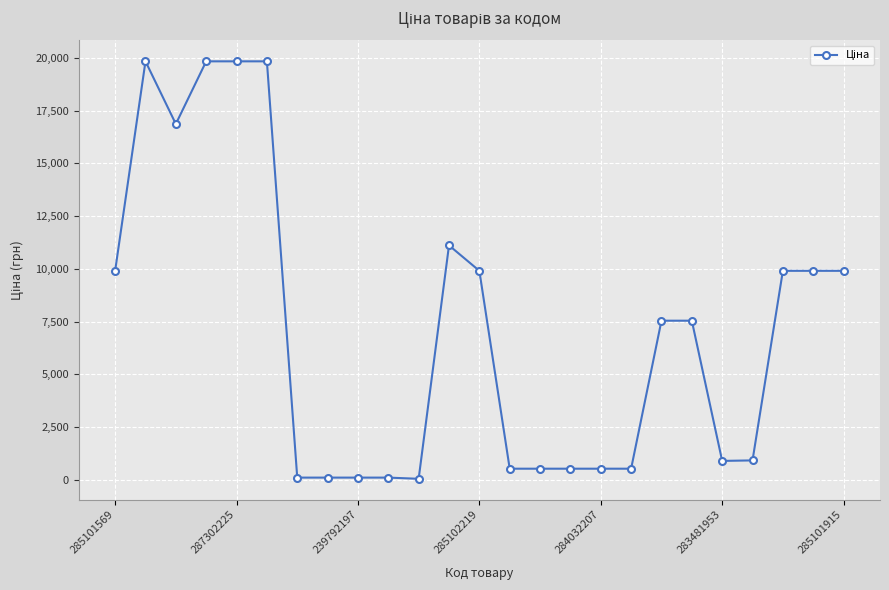

Is this an area chart (filled region under the line)?

No